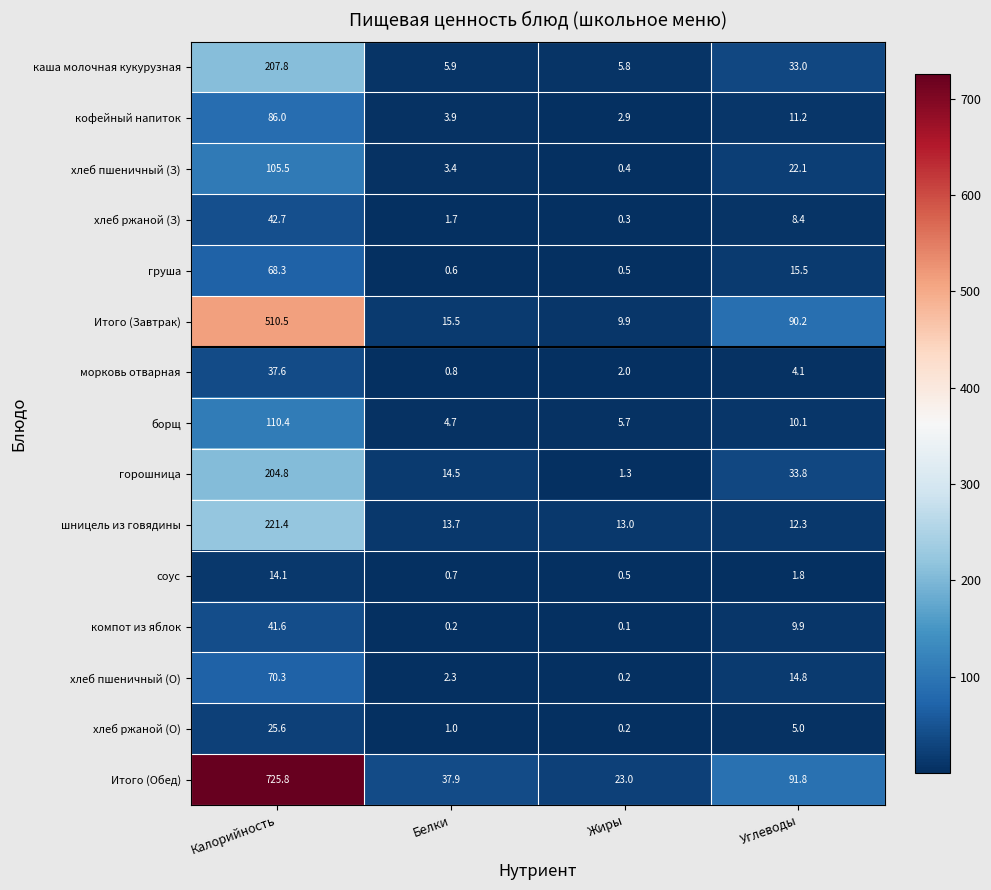

How many data points does each series have?

4